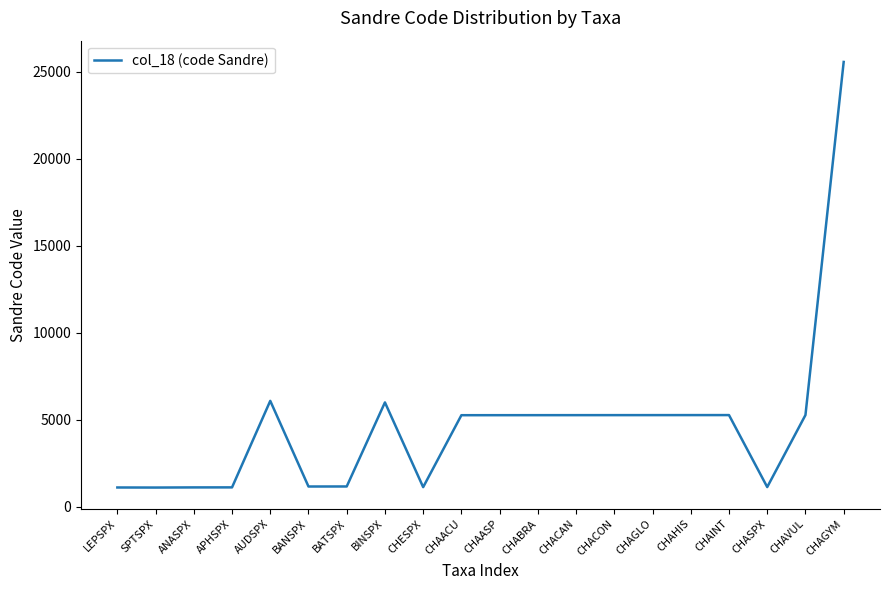

True or false: the data has more than 0 interior local peaks.

True